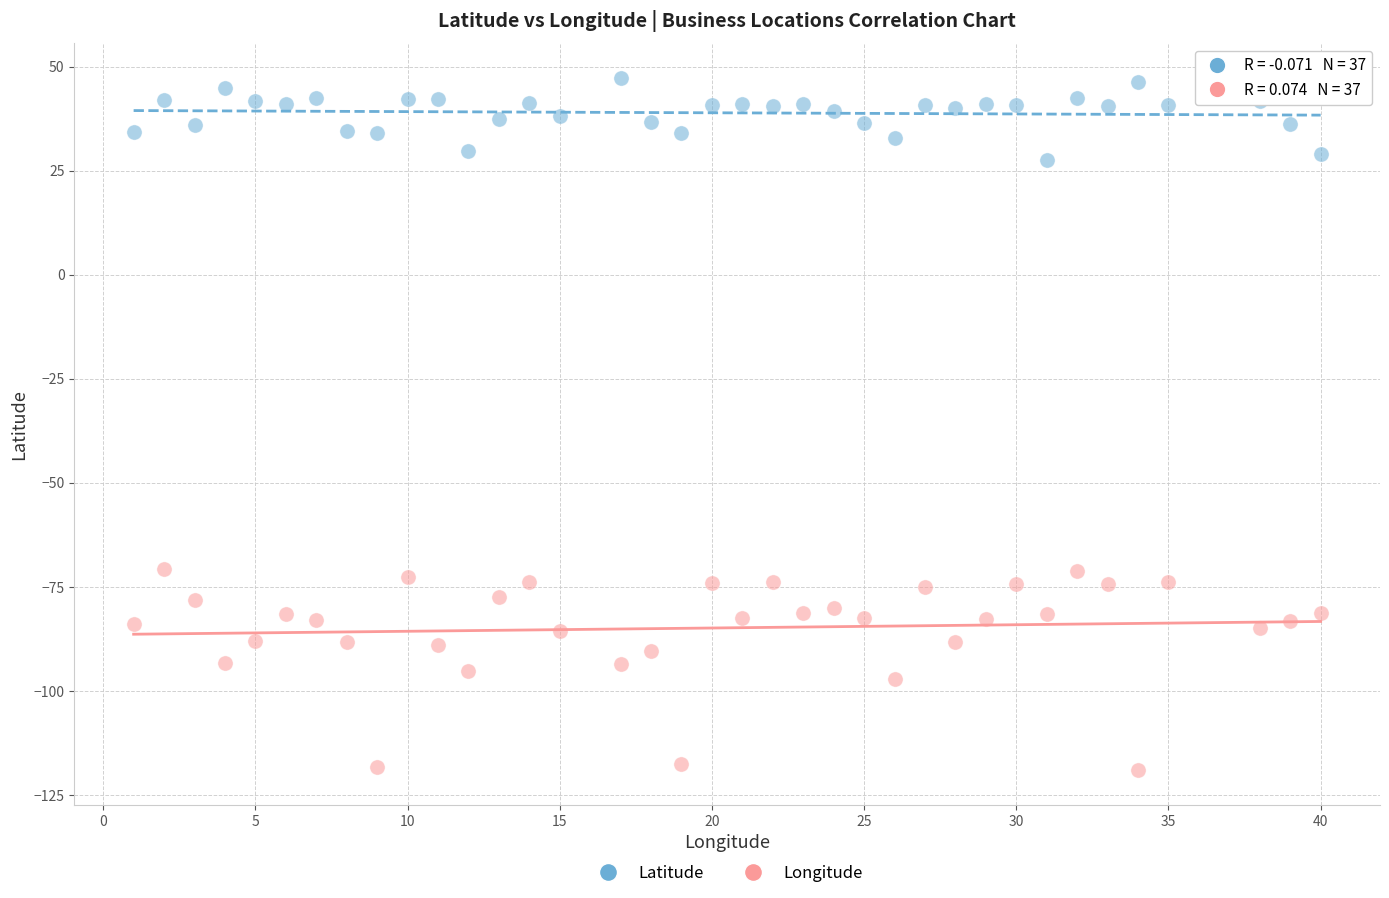

What is the X range (max minus min) for the scatter plot?

39.0